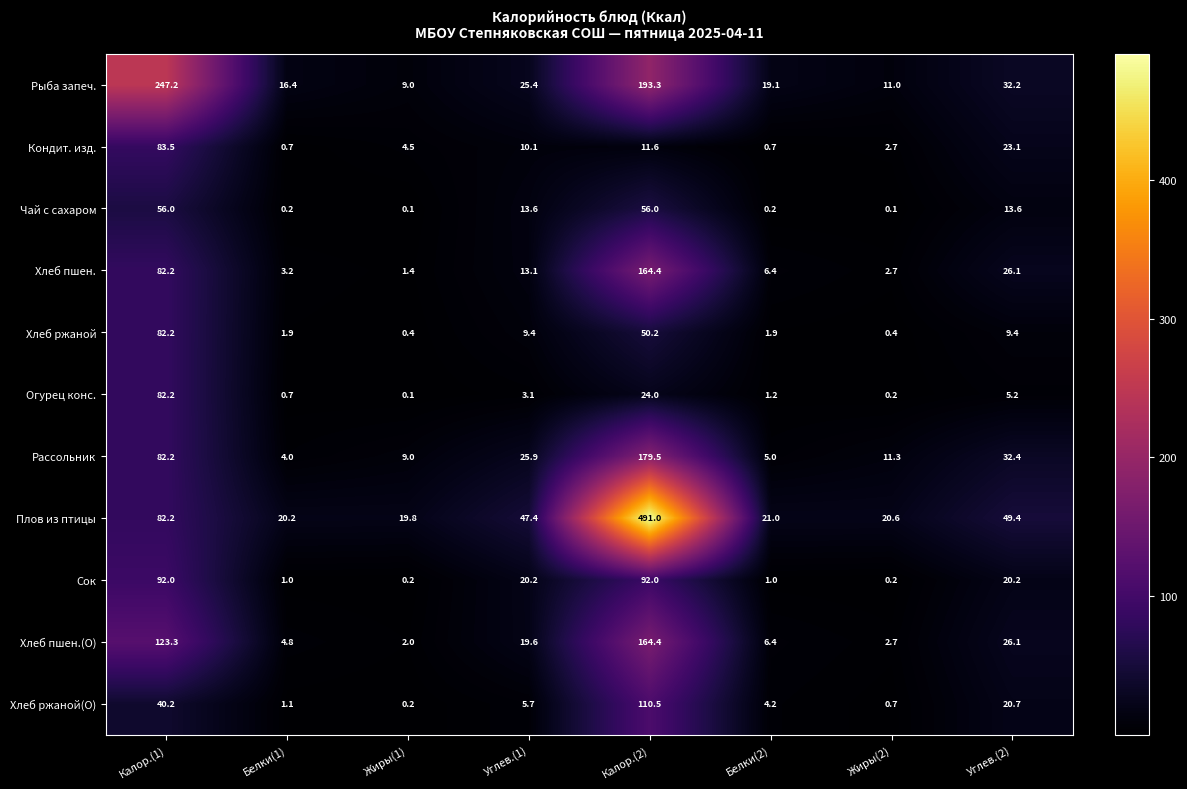

What is the minimum value for Плов из птицы?

19.8